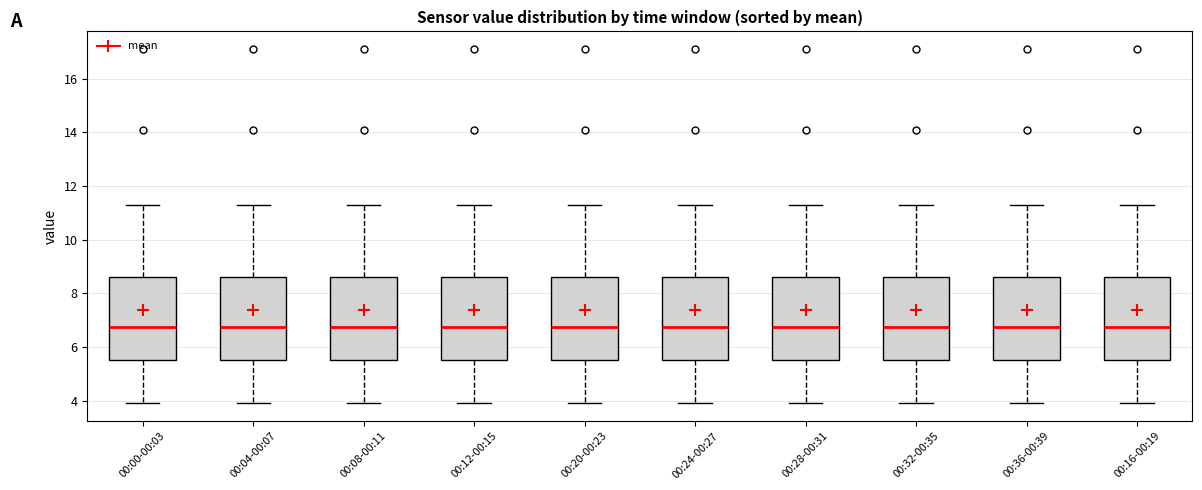

Reading left to right, transcribe this box plot: for each box, give where its median line is, the range the box spans, and where its two whiskers end, as read against the y-axis. The values are not printed on the chart, so give them approximately, as read against the axis.

00:00-00:03: median 6.8, box 5.6 to 8.6, whiskers 4.0 to 11.4
00:04-00:07: median 6.8, box 5.6 to 8.6, whiskers 4.0 to 11.4
00:08-00:11: median 6.8, box 5.6 to 8.6, whiskers 4.0 to 11.4
00:12-00:15: median 6.8, box 5.6 to 8.6, whiskers 4.0 to 11.4
00:20-00:23: median 6.8, box 5.6 to 8.6, whiskers 4.0 to 11.4
00:24-00:27: median 6.8, box 5.6 to 8.6, whiskers 4.0 to 11.4
00:28-00:31: median 6.8, box 5.6 to 8.6, whiskers 4.0 to 11.4
00:32-00:35: median 6.8, box 5.6 to 8.6, whiskers 4.0 to 11.4
00:36-00:39: median 6.8, box 5.6 to 8.6, whiskers 4.0 to 11.4
00:16-00:19: median 6.8, box 5.6 to 8.6, whiskers 4.0 to 11.4